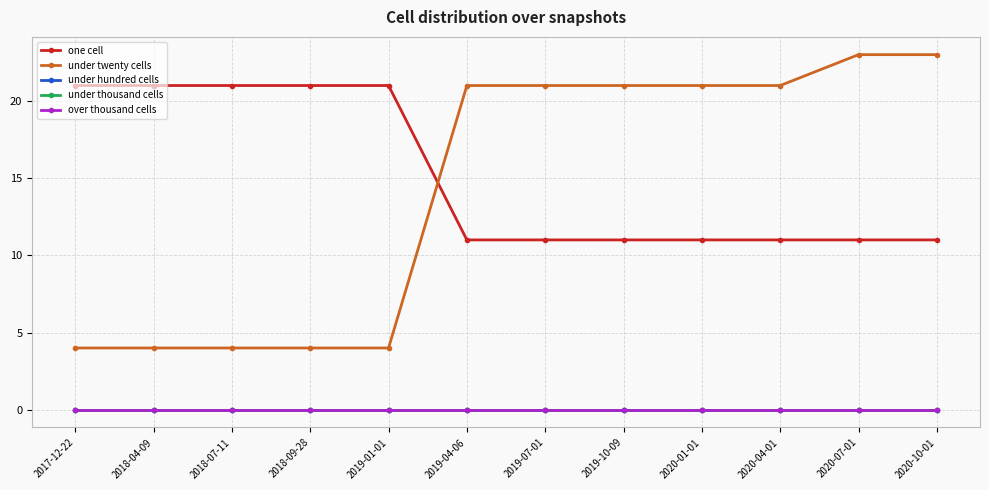

Reading right to left, extract all data points from this chart.

one cell: 11	11	11	11	11	11	11	21	21	21	21	21
under twenty cells: 23	23	21	21	21	21	21	4	4	4	4	4
under hundred cells: 0	0	0	0	0	0	0	0	0	0	0	0
under thousand cells: 0	0	0	0	0	0	0	0	0	0	0	0
over thousand cells: 0	0	0	0	0	0	0	0	0	0	0	0